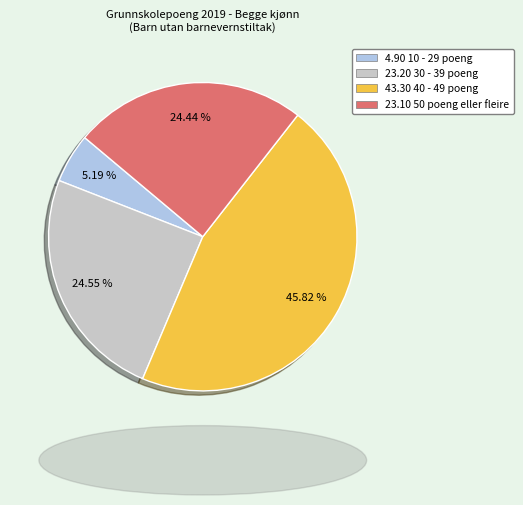

Is there a majority slice in this chart?

No